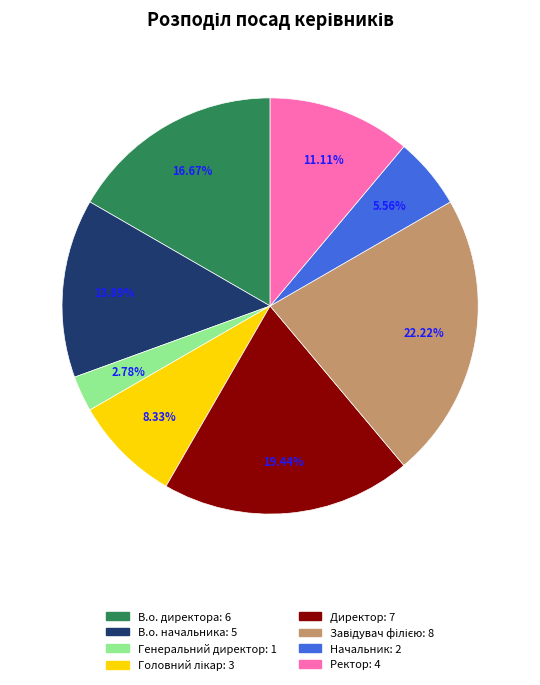

Is it true that Ректор is 11% of the pie?

True